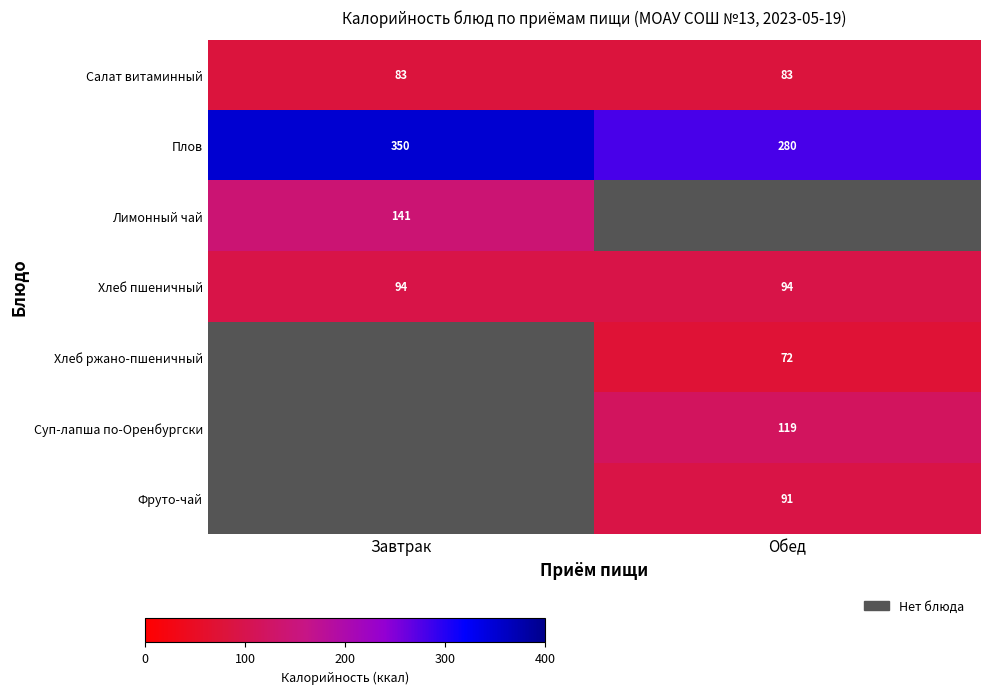

What is the approximate value of Плов at Завтрак?

350.0